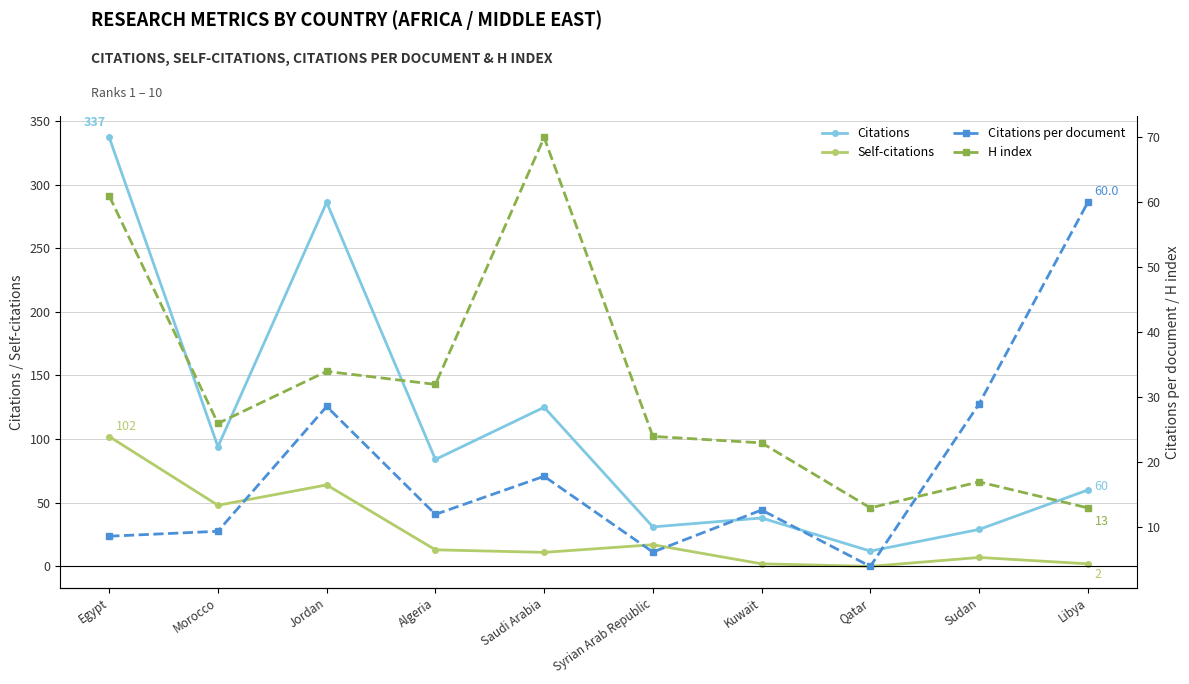

Where is Citations per document nearest to the value 32?

Sudan